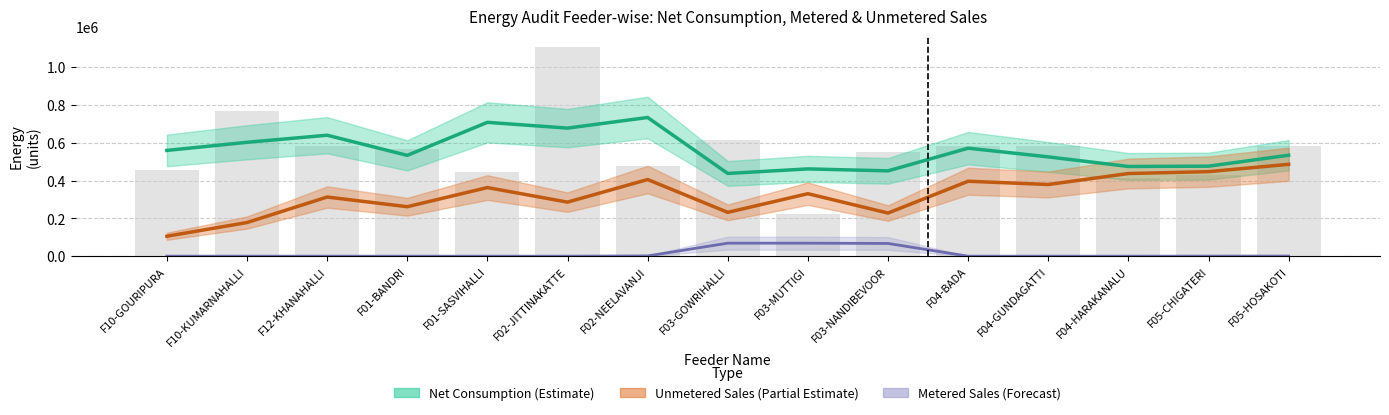

What is the average value of the Unmetered Sales series?

323012.7